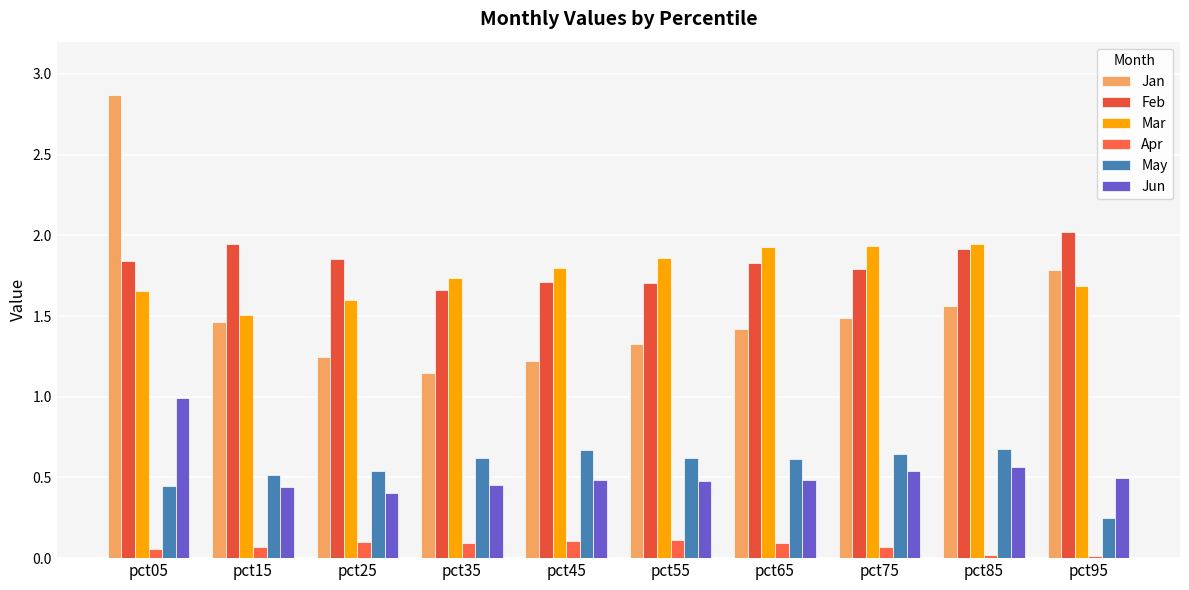

Which series has the largest total across all categories?

Feb